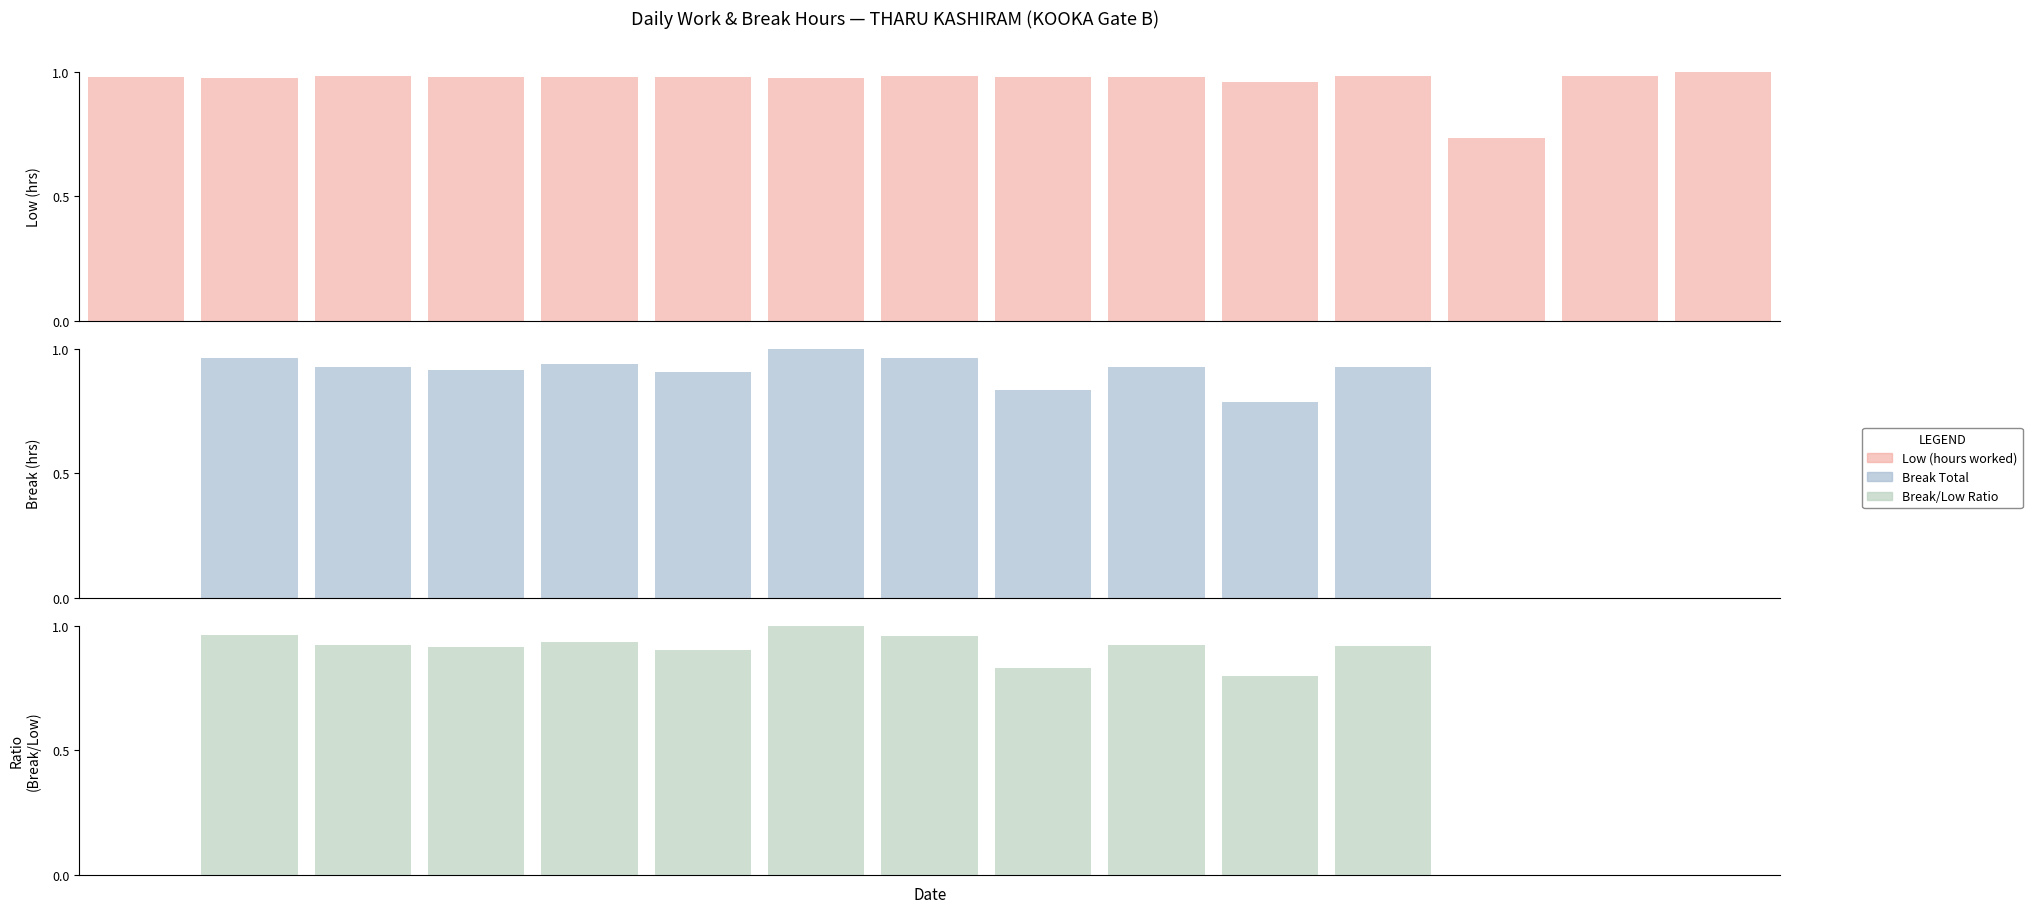

Which category has the highest value in the Break/Low Ratio series?

6